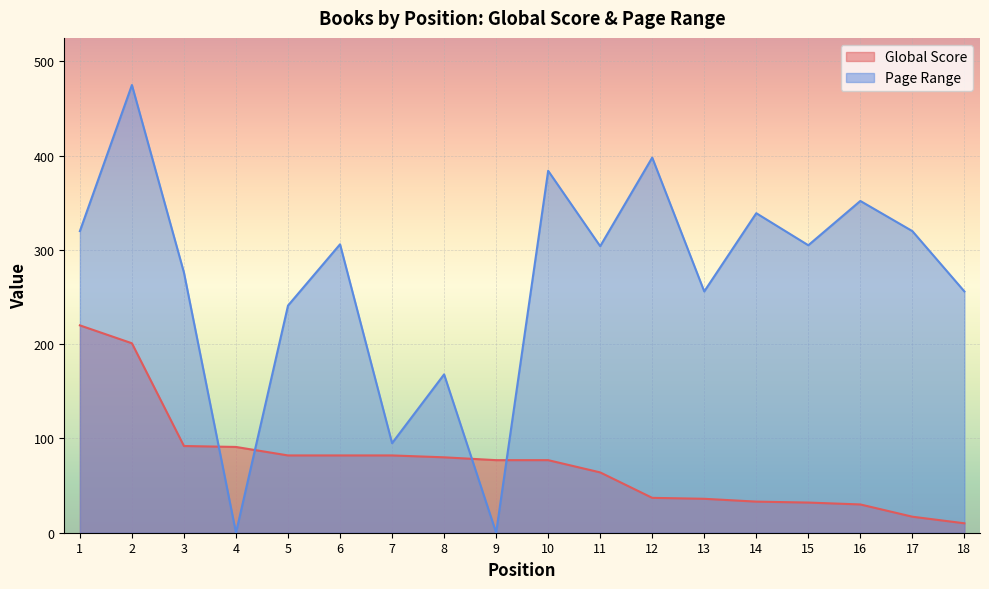

Which series has the largest total across all categories?

Page Range